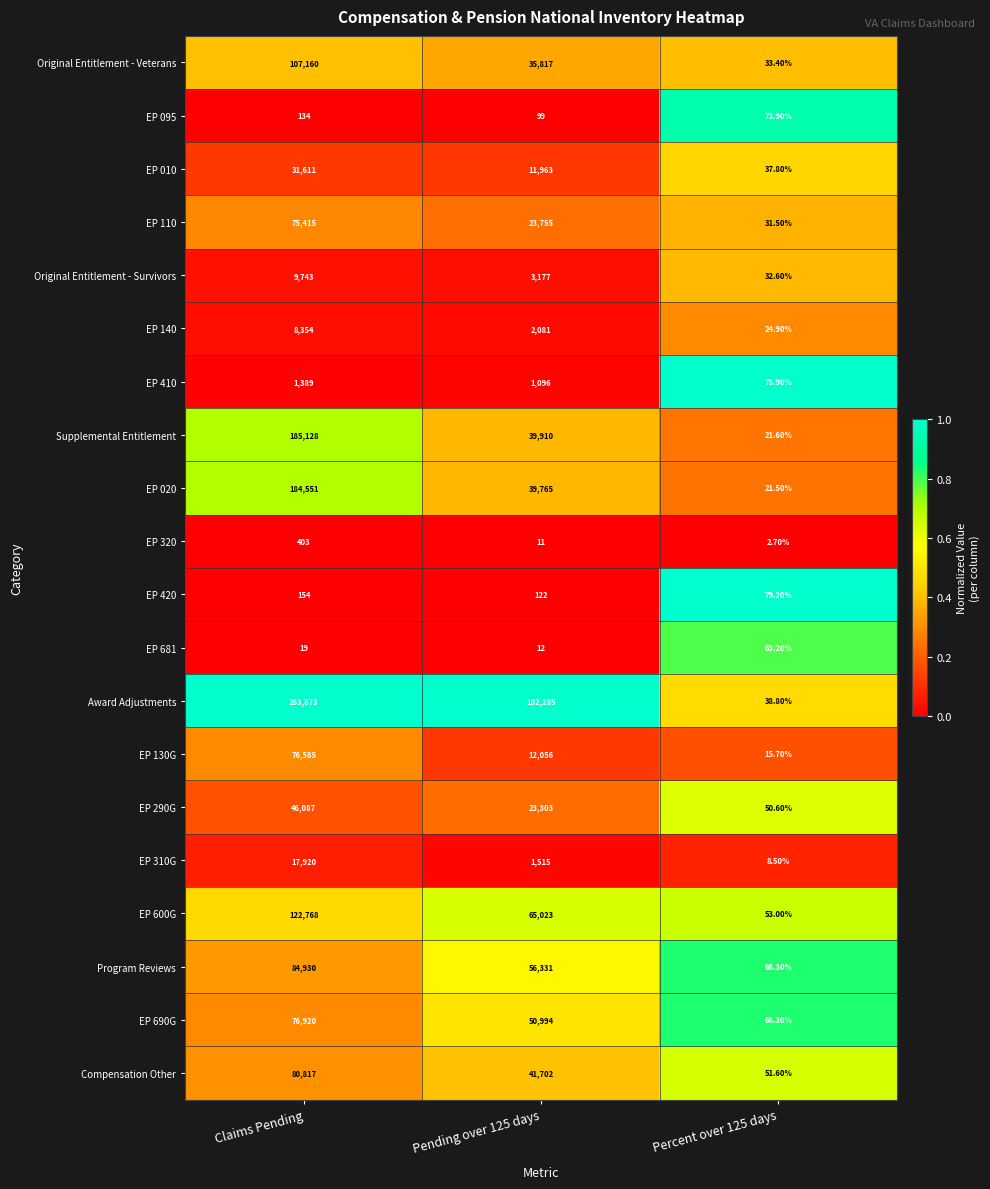

What is the total value across all series at Percent over 125 days?

852.0